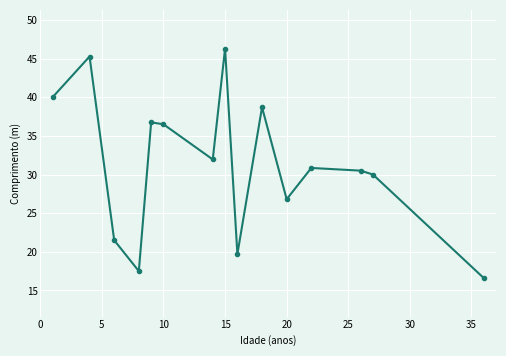

What is the smallest value displayed?

16.6